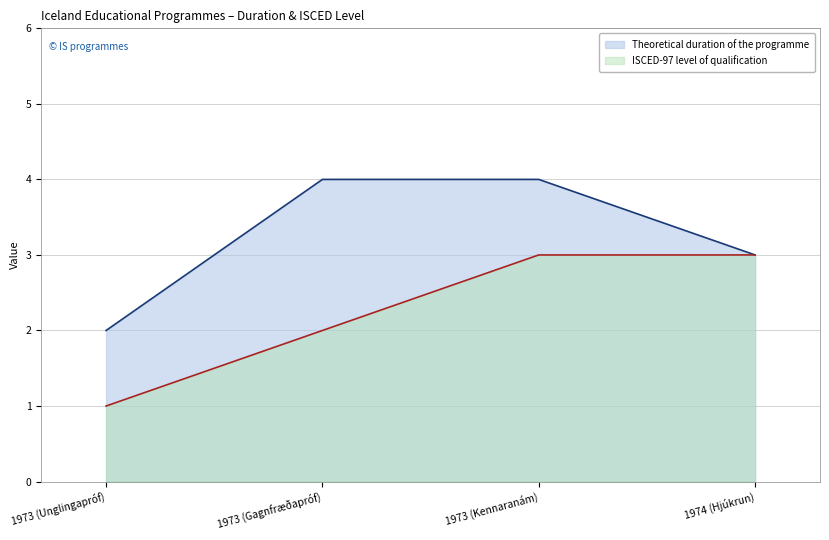

Which series has the largest range (max minus min)?

Theoretical duration of the programme